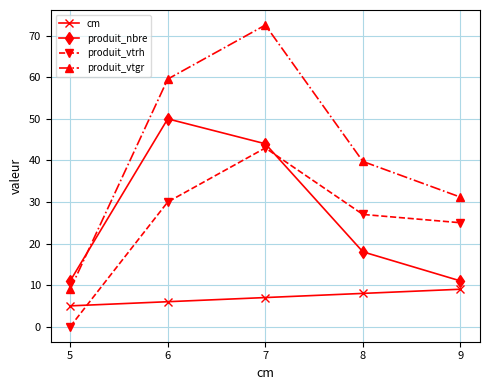

What is the sum of the cm values at 5 and 6?

11.0